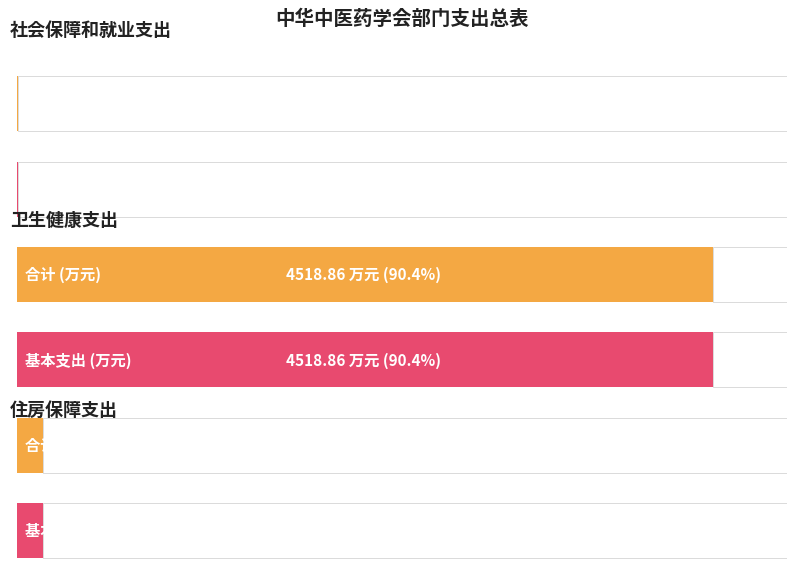

Does the chart contain any negative values?

No